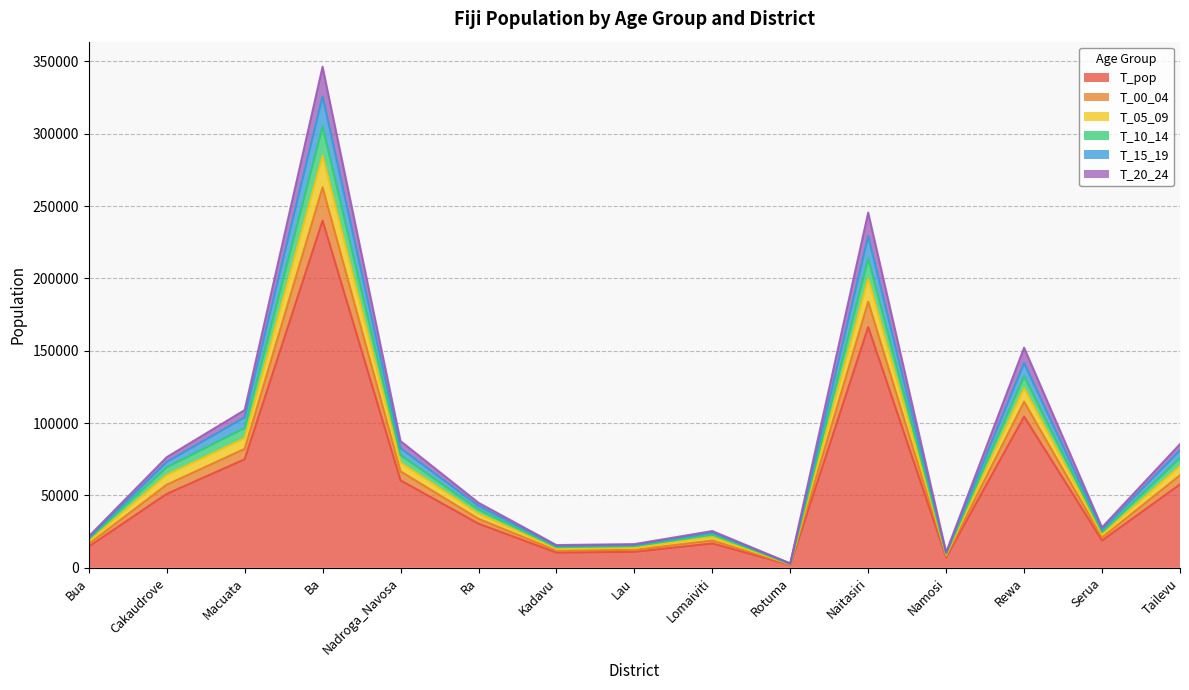

How many lines are shown in the chart?

6